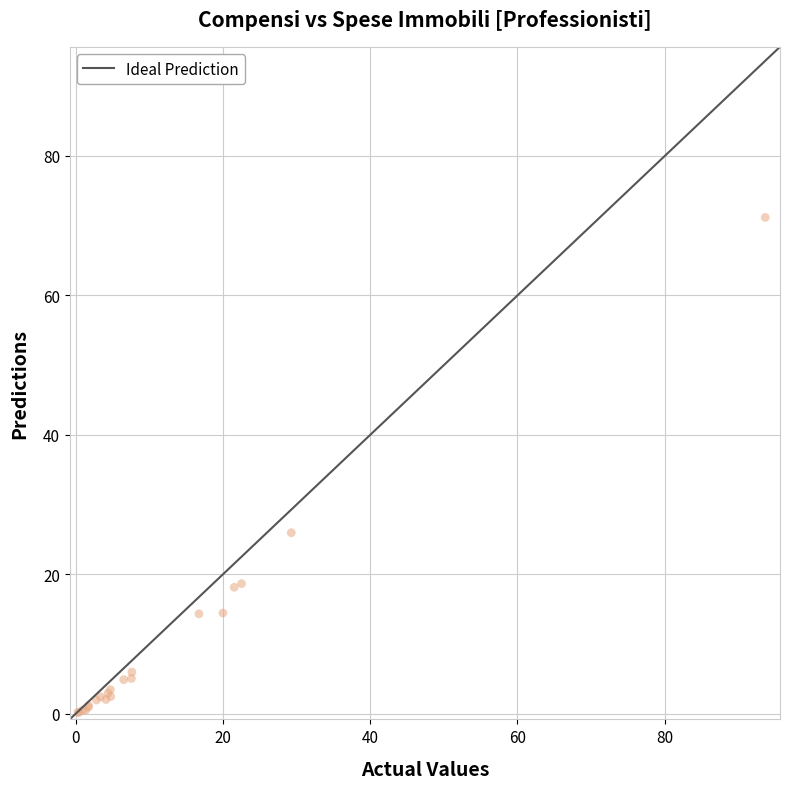

What Y value in the scatter plot is closest to 35?

26.0